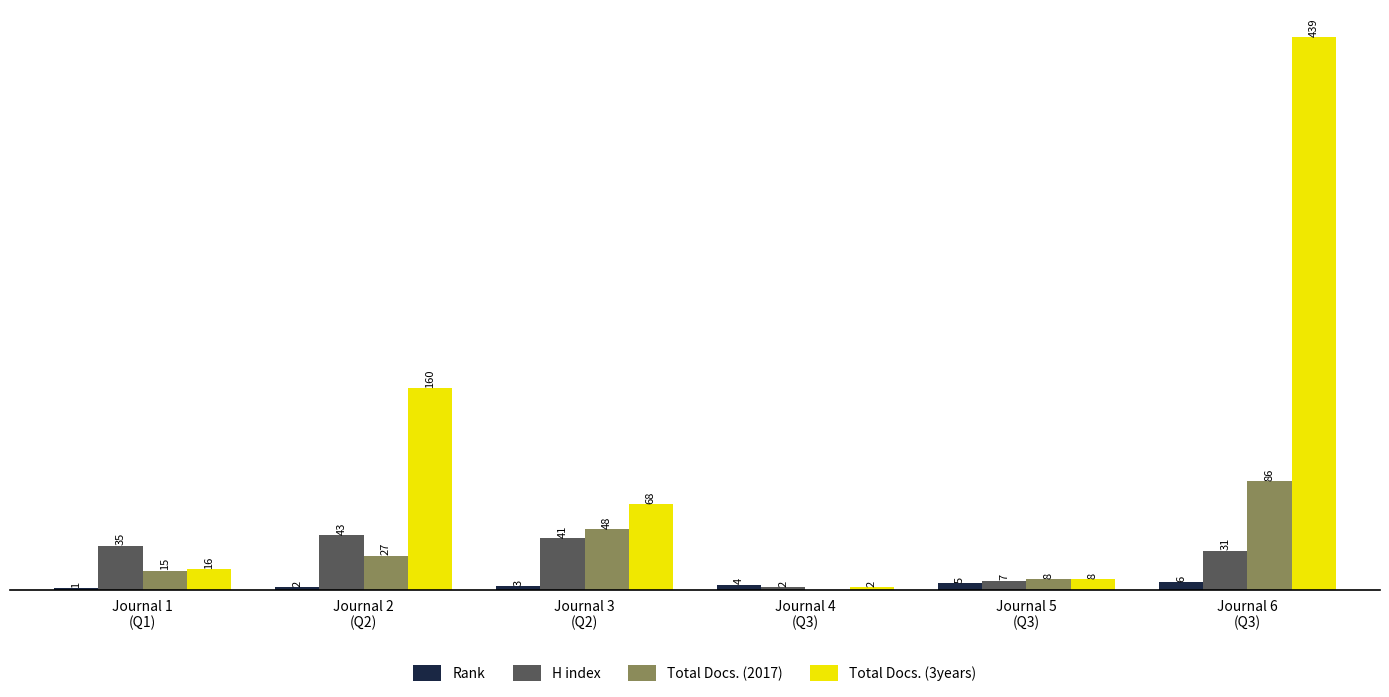

Which series has the largest total across all categories?

Total Docs. (3years)